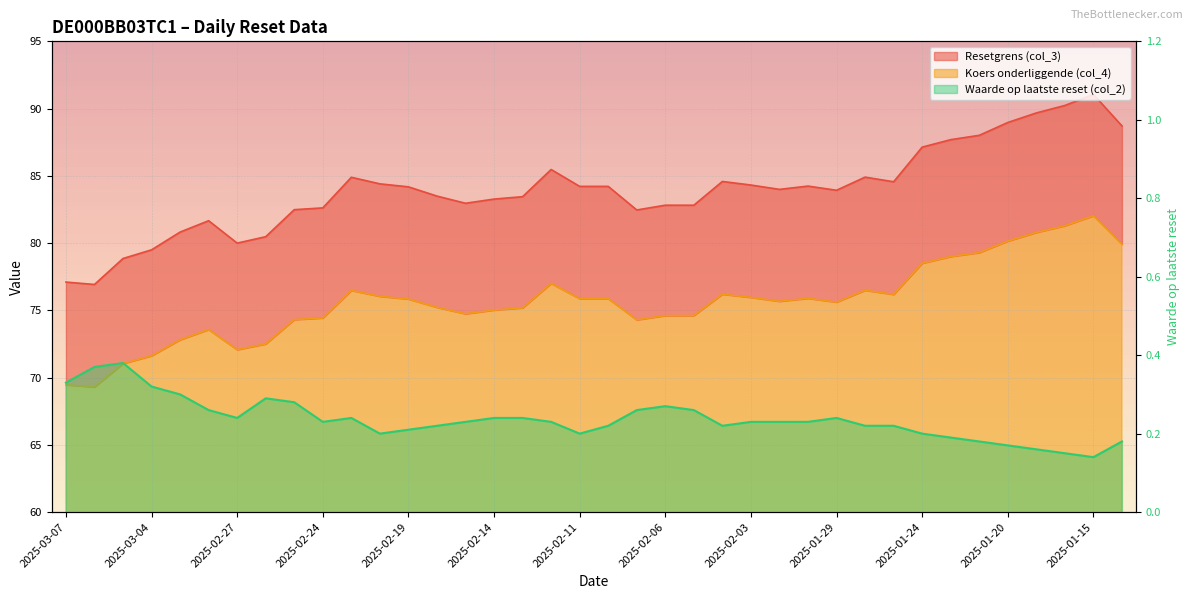

At which label does Resetgrens (col_3) first exceed 84?

2025-02-21